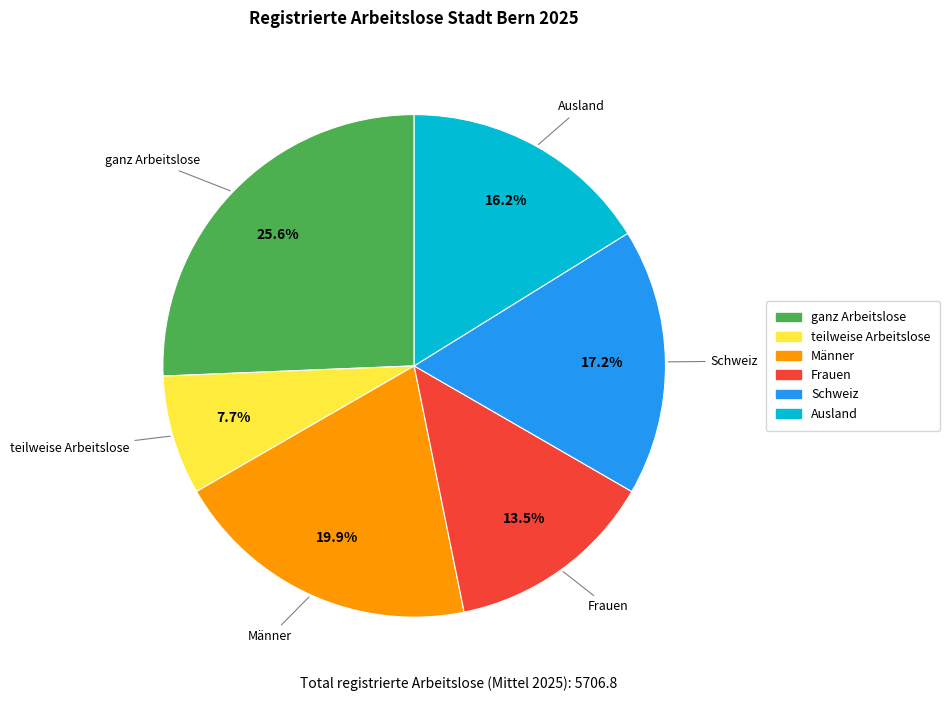

Between Frauen and Ausland, which is larger?

Ausland